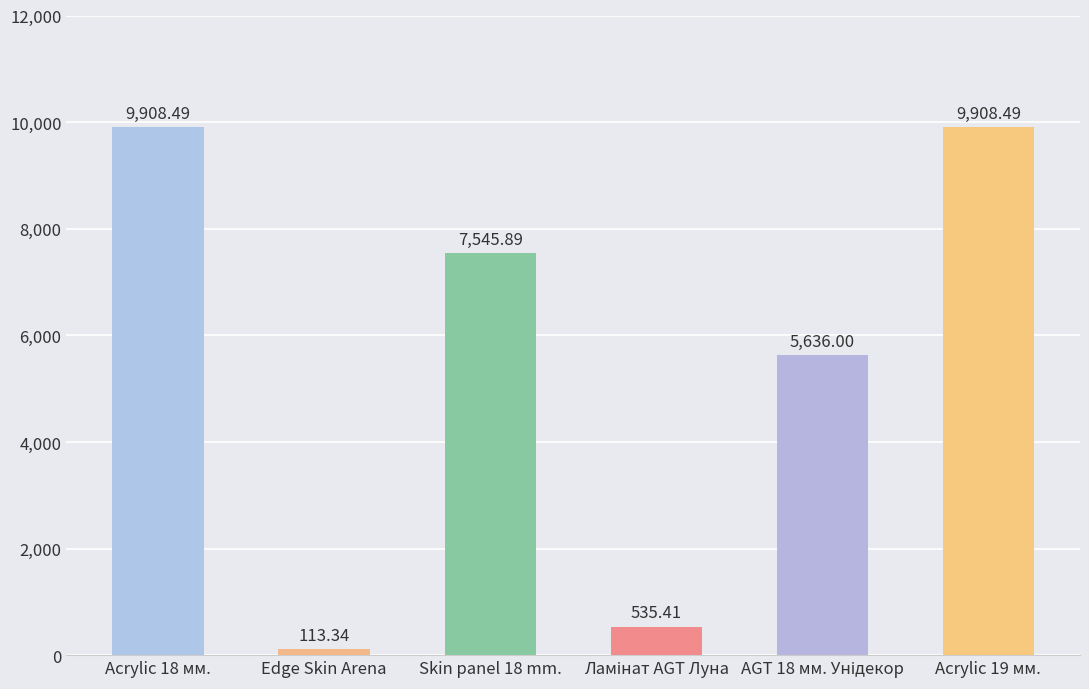

True or false: the data shows 7545.9 at Skin panel 18 mm..

True